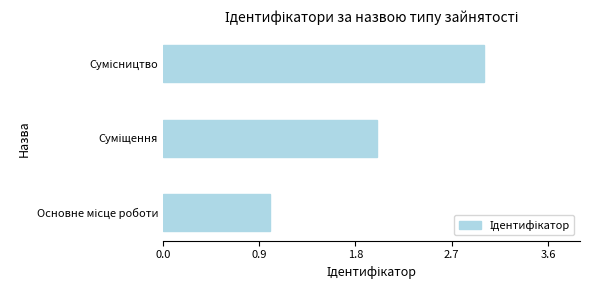

What is the difference between the maximum and minimum values?

2